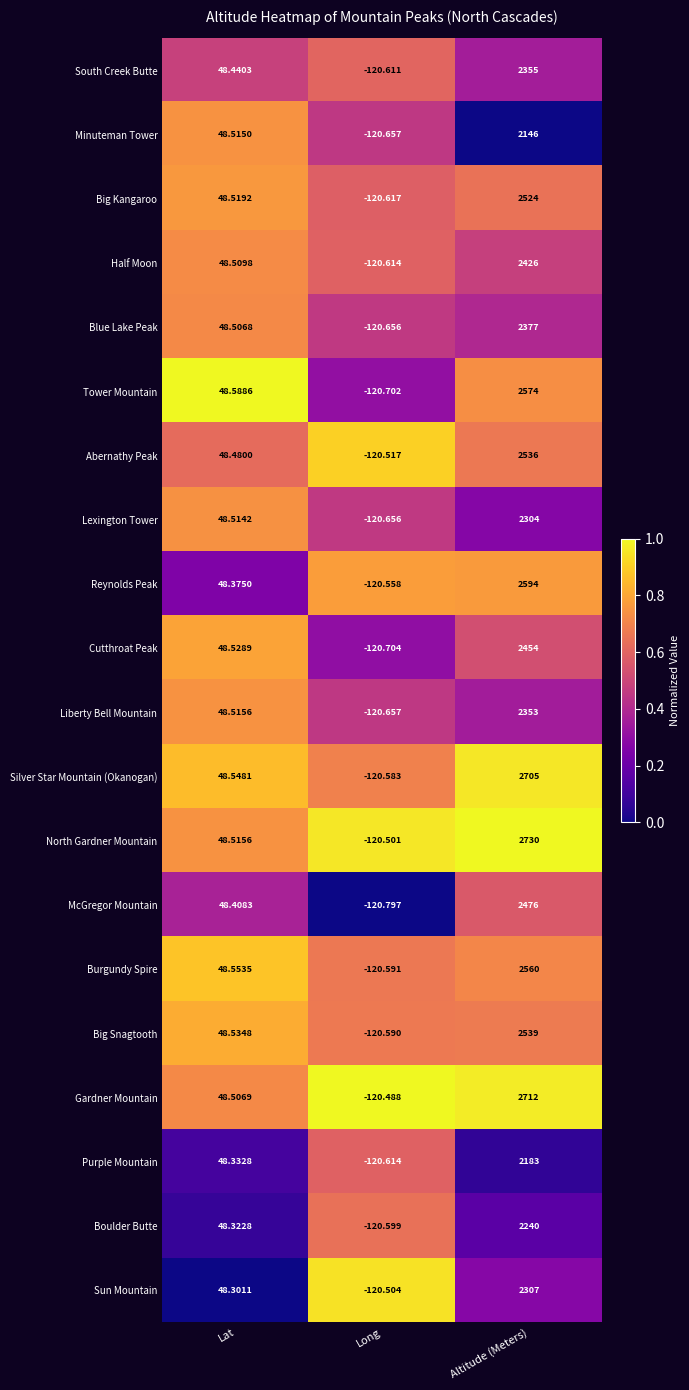

Is the value of Gardner Mountain at Lat greater than the value of Purple Mountain at Long?

Yes